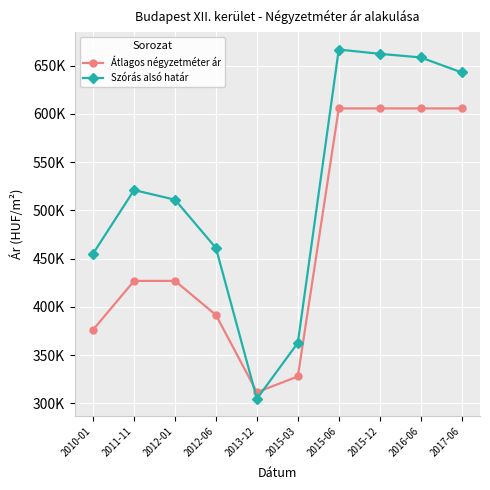

Which series has the largest range (max minus min)?

Szórás alsó határ